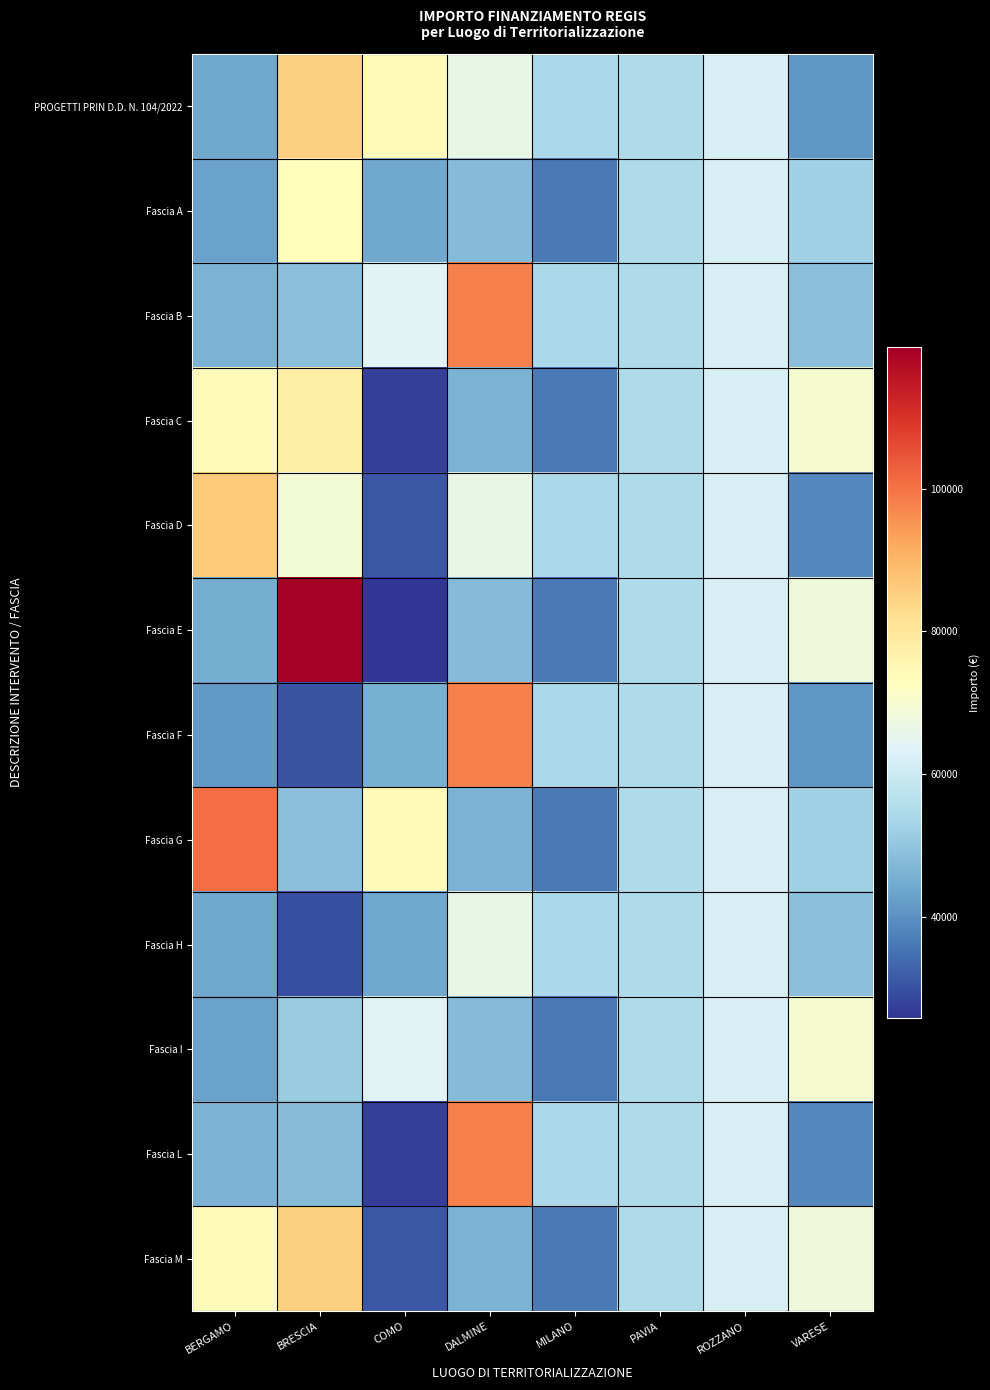

At which category does the chart reach its minimum across all series?

COMO